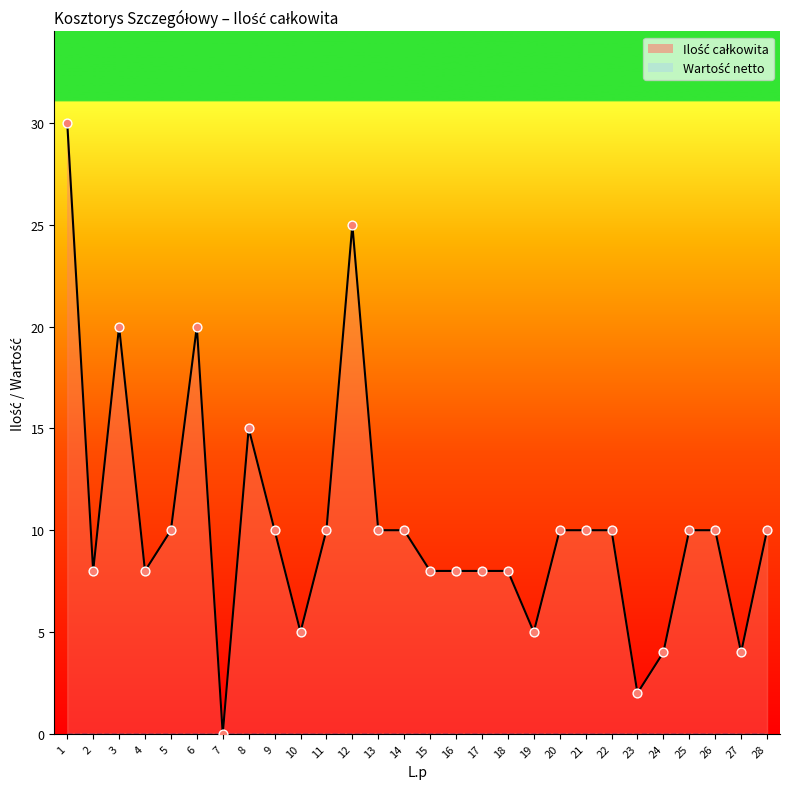

Between 6 and 20, which is larger?

6